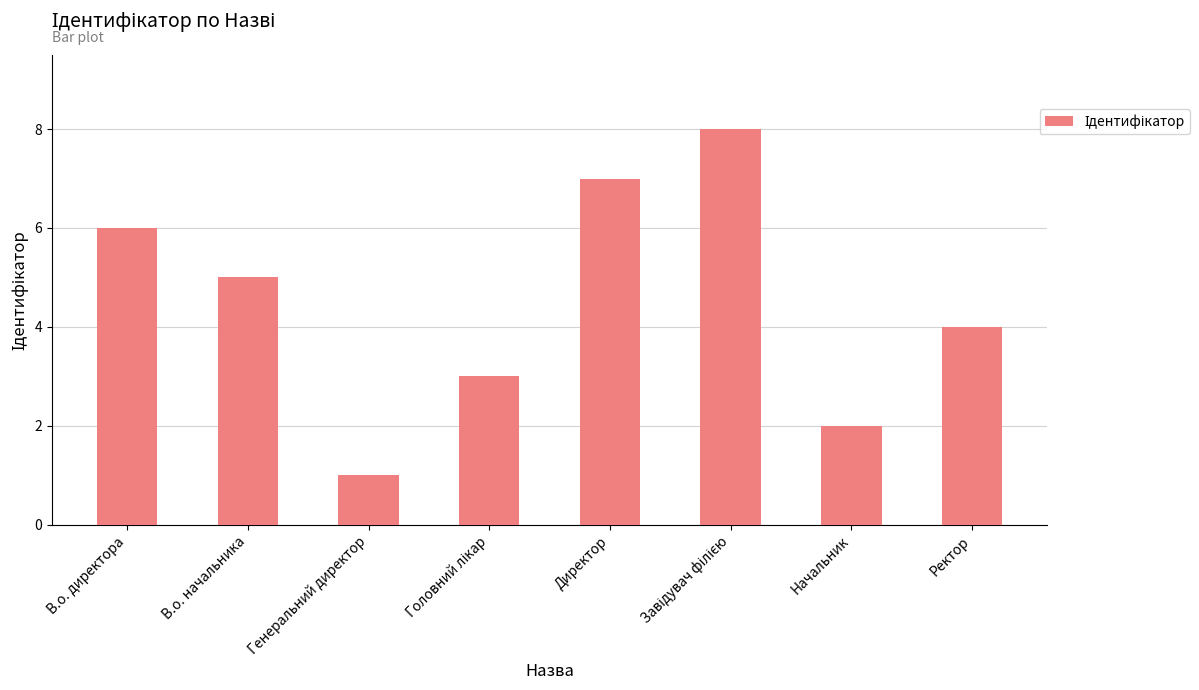

What is the difference between the values at Генеральний директор and Начальник?

1